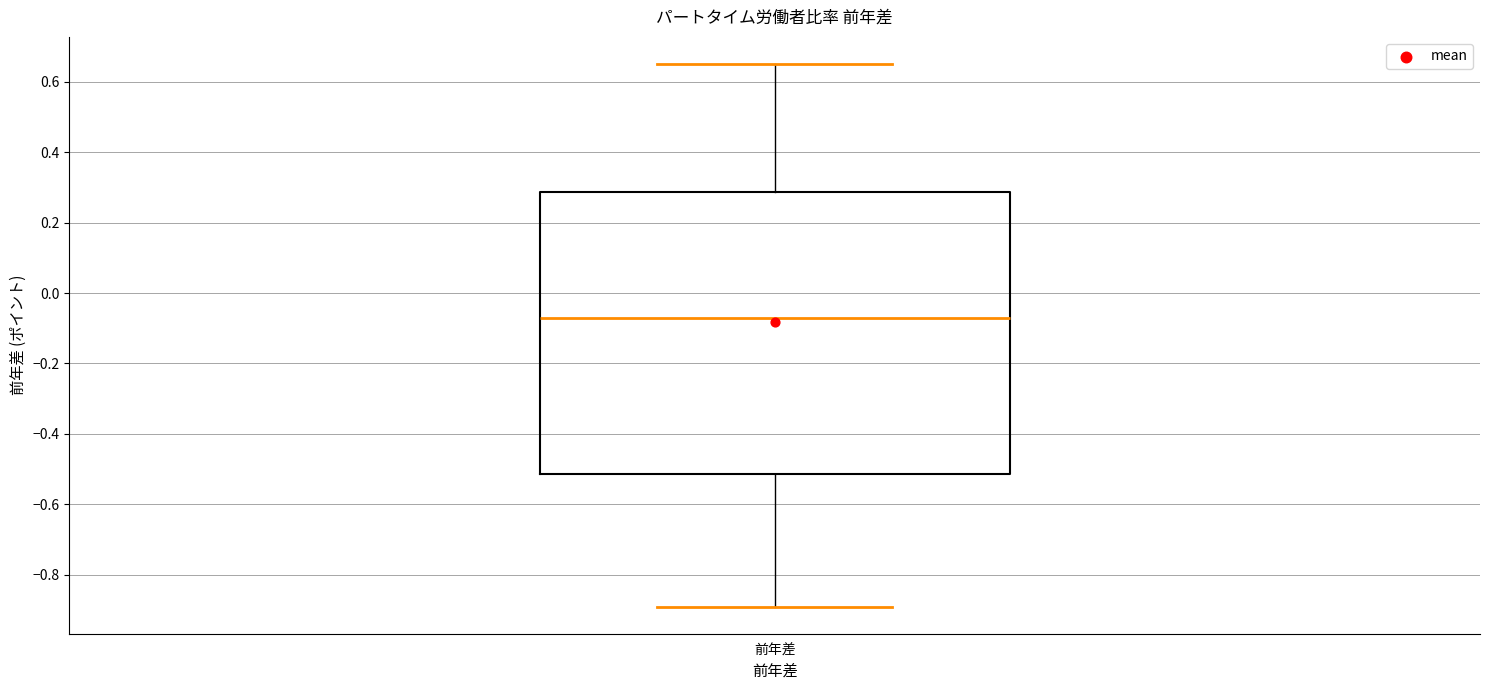

Read this box plot against the y-axis: the position of the median line, the range covered by the box, and the ends of both whiskers. The values are not printed on the chart, so give them approximately, as read against the axis.

median -0.06, box -0.52 to 0.28, whiskers -0.88 to 0.66